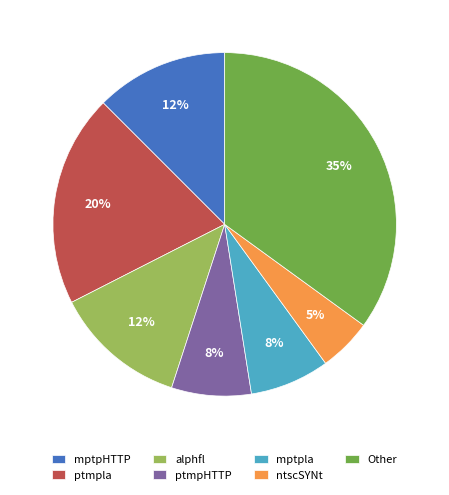

Between ptmpla and ntscSYNt, which is larger?

ptmpla